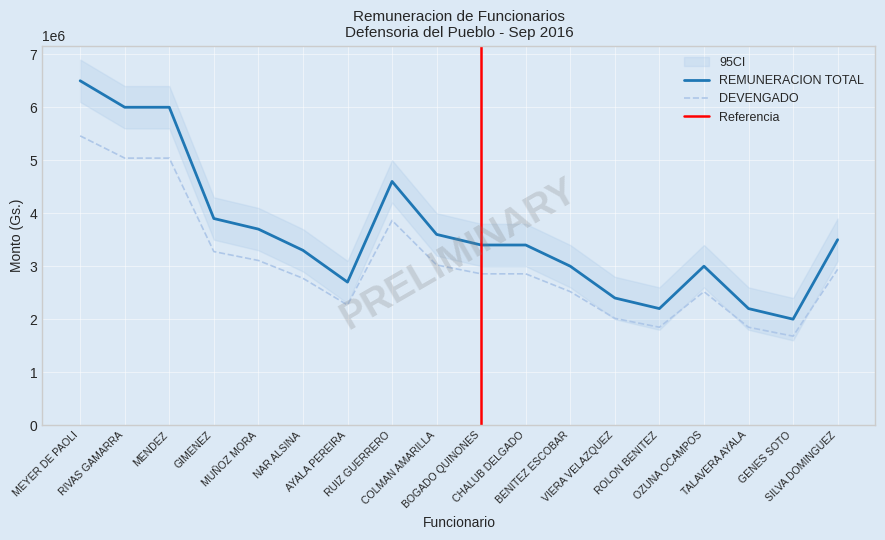

The DEVENGADO series shows 2016000 at VIERA VELAZQUEZ. True or false?

True